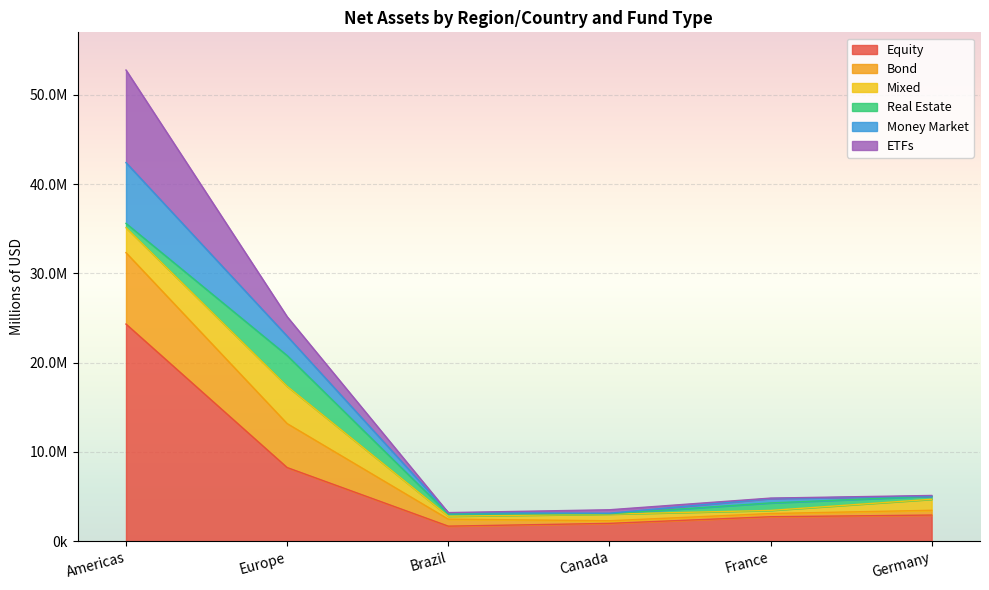

True or false: Equity and Money Market cross at least once.

False